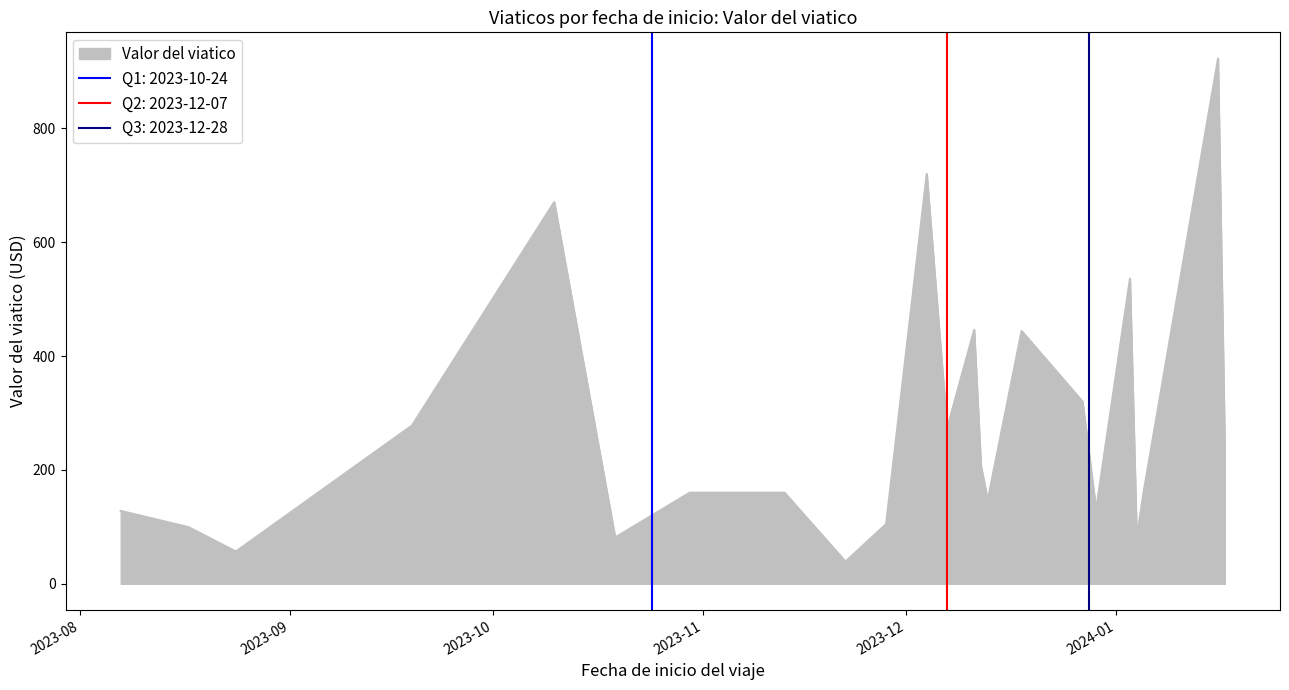

True or false: the data has more than 0 interior local peaks.

True